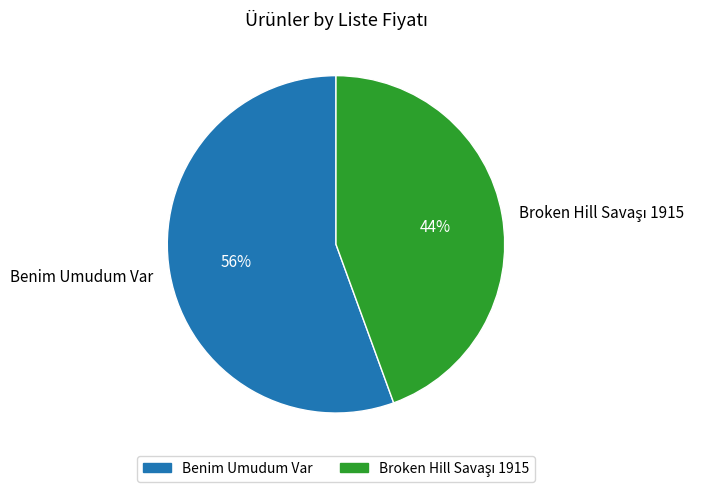

What is the largest slice in the pie chart?

Benim Umudum Var